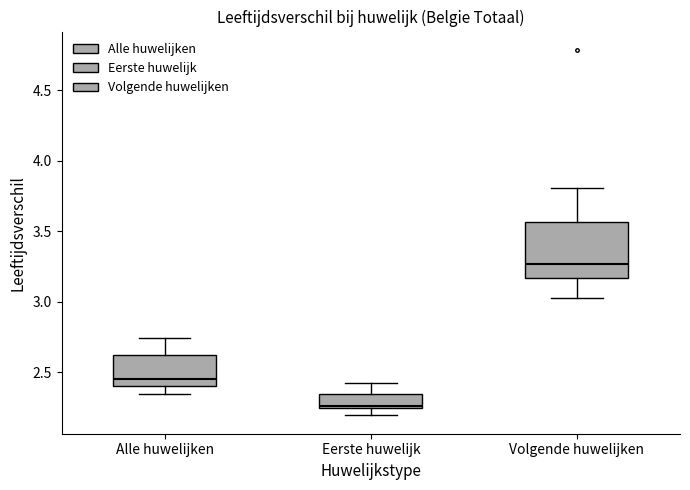

Reading left to right, read every box against the y-axis: the position of its median line, the range the box covers, and the ends of its whiskers. The values are not printed on the chart, so give them approximately, as read against the axis.

Alle huwelijken: median 2.45, box 2.40 to 2.60, whiskers 2.35 to 2.75
Eerste huwelijk: median 2.25, box 2.25 to 2.35, whiskers 2.20 to 2.40
Volgende huwelijken: median 3.25, box 3.15 to 3.55, whiskers 3.05 to 3.80